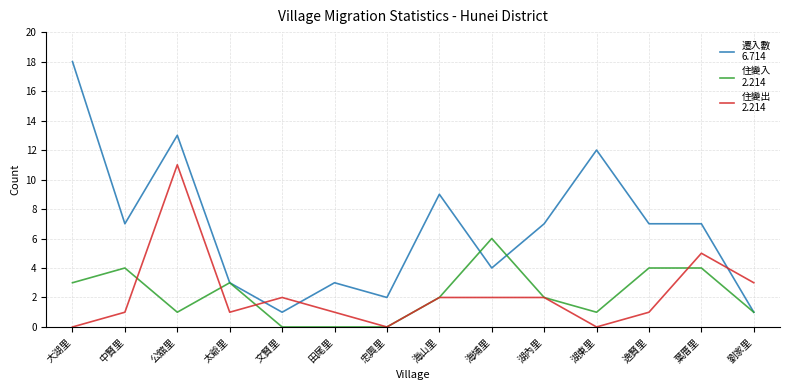

What is the difference between the highest and lowest values at 大湖里?

18